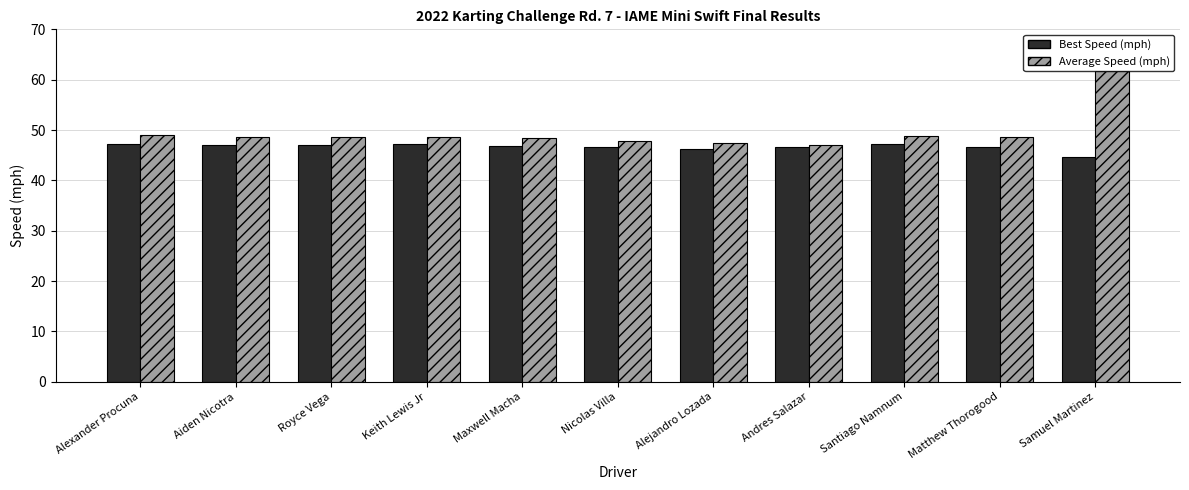

At which category is the sum across all series the highest?

Samuel Martinez